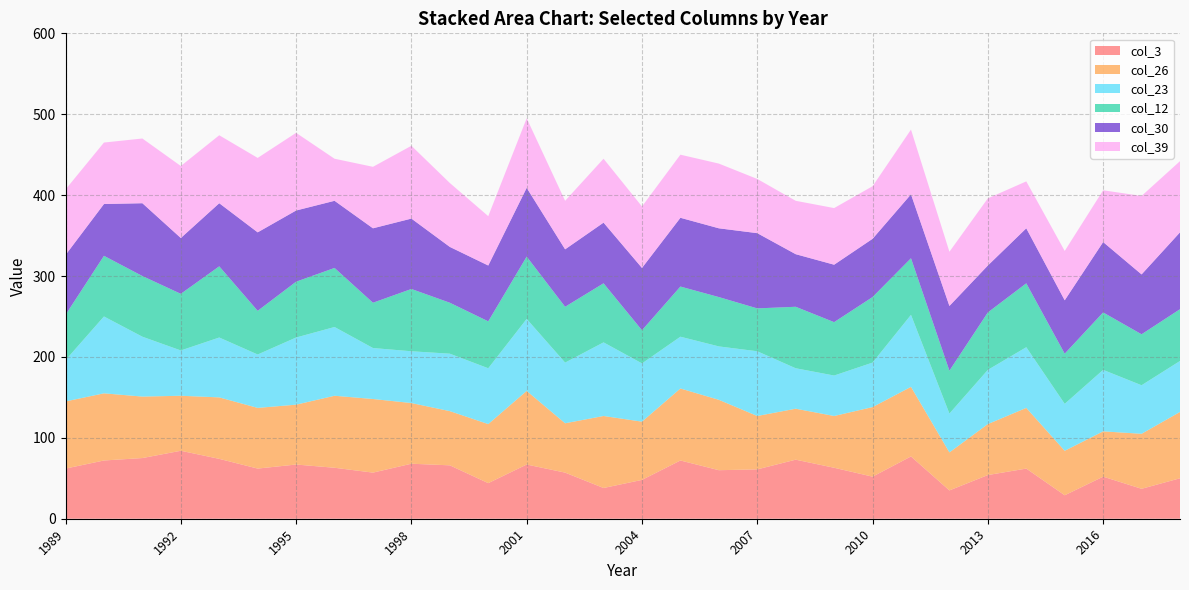

What is the minimum value for col_3?

29